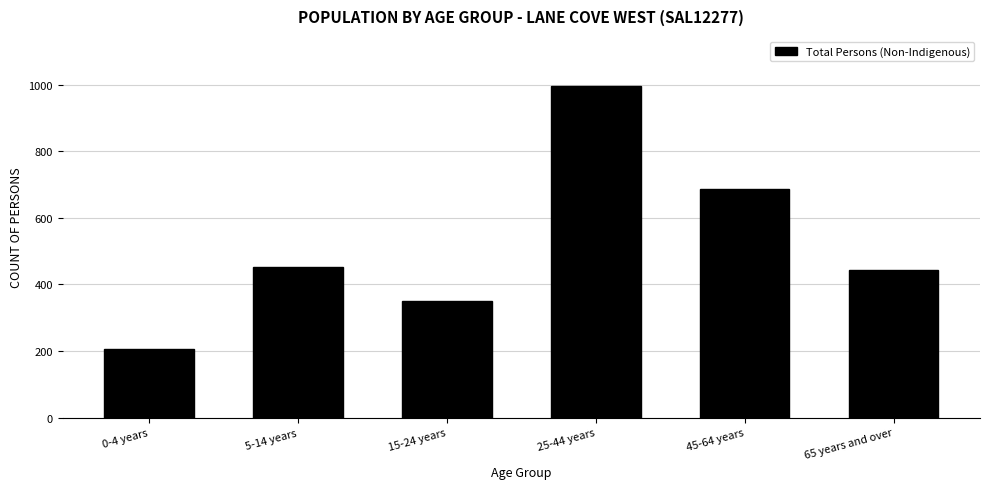

Reading left to right, what are all the values shown in this chart?

0-4 years=205	5-14 years=452	15-24 years=350	25-44 years=997	45-64 years=688	65 years and over=444